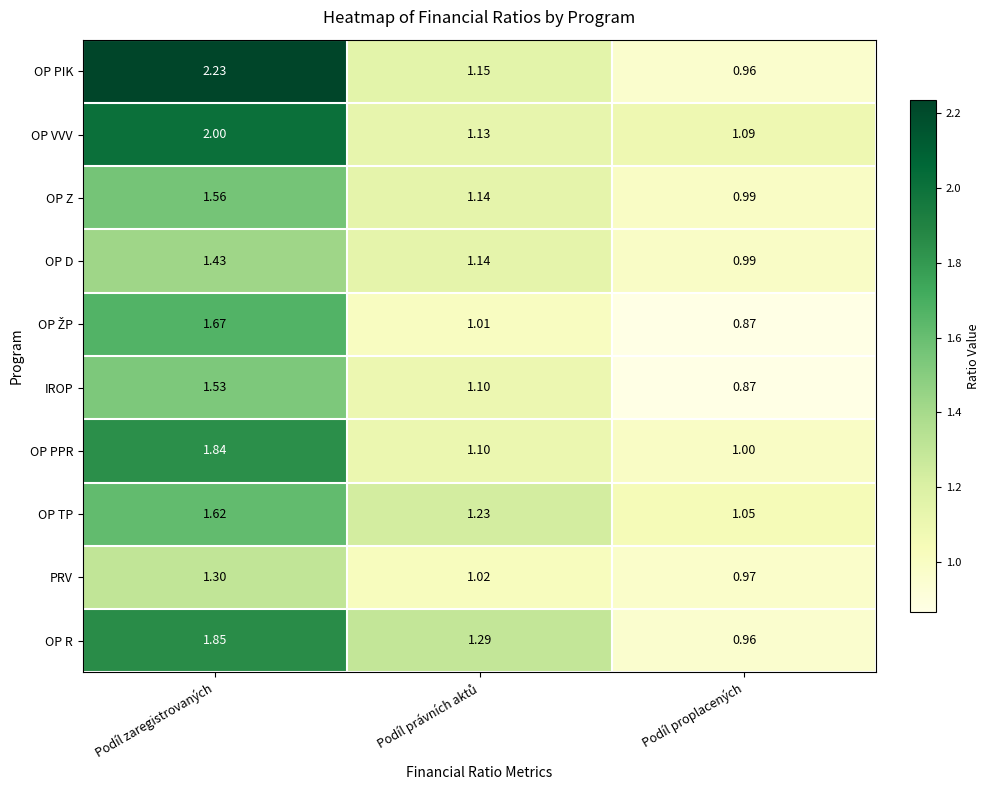

Where is OP D nearest to the value 1?

Podíl proplacených